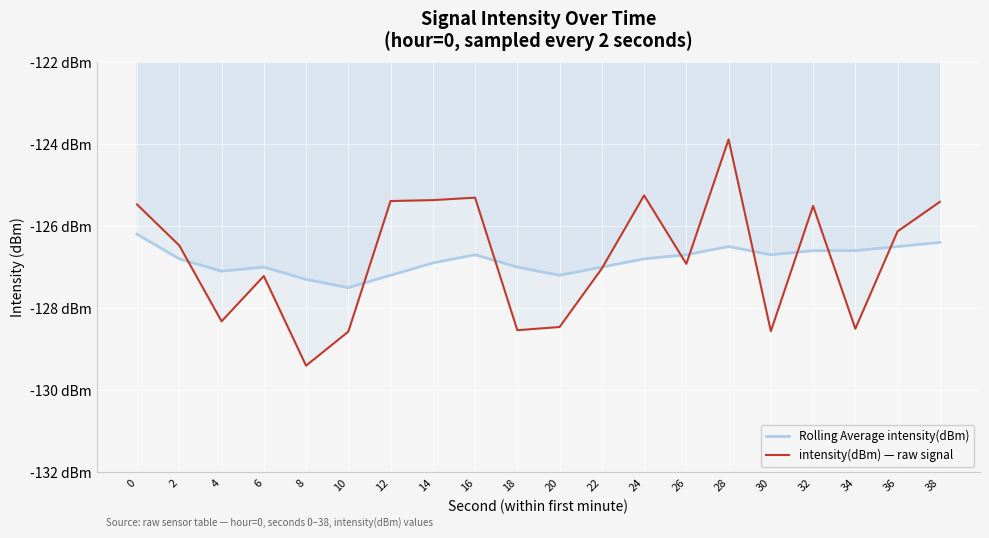

True or false: intensity(dBm) — raw signal and Rolling Average intensity(dBm) cross at least once.

True